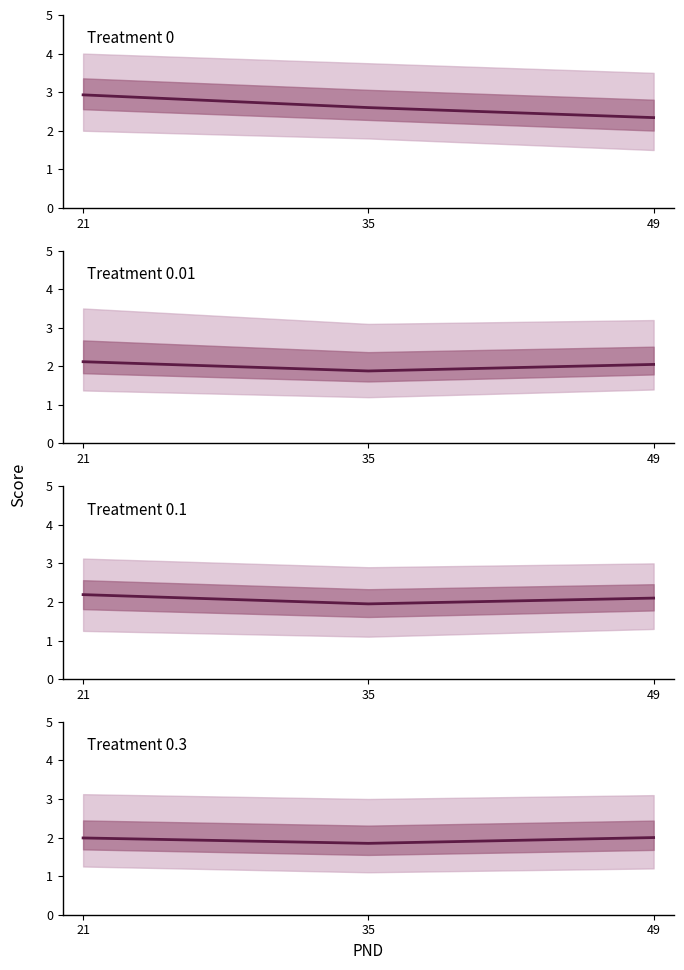

What is the sum of all Treatment 0 mean values?

7.9